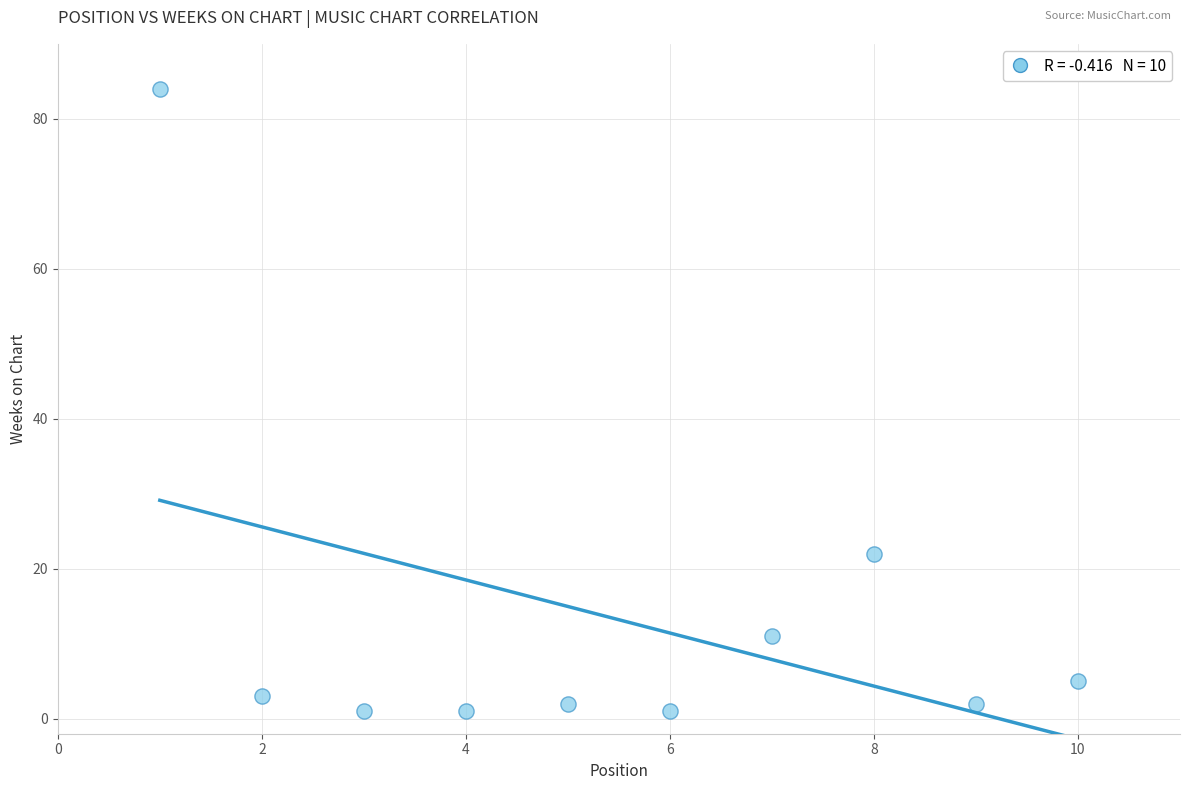

What Y value in the scatter plot is closest to 42?

22